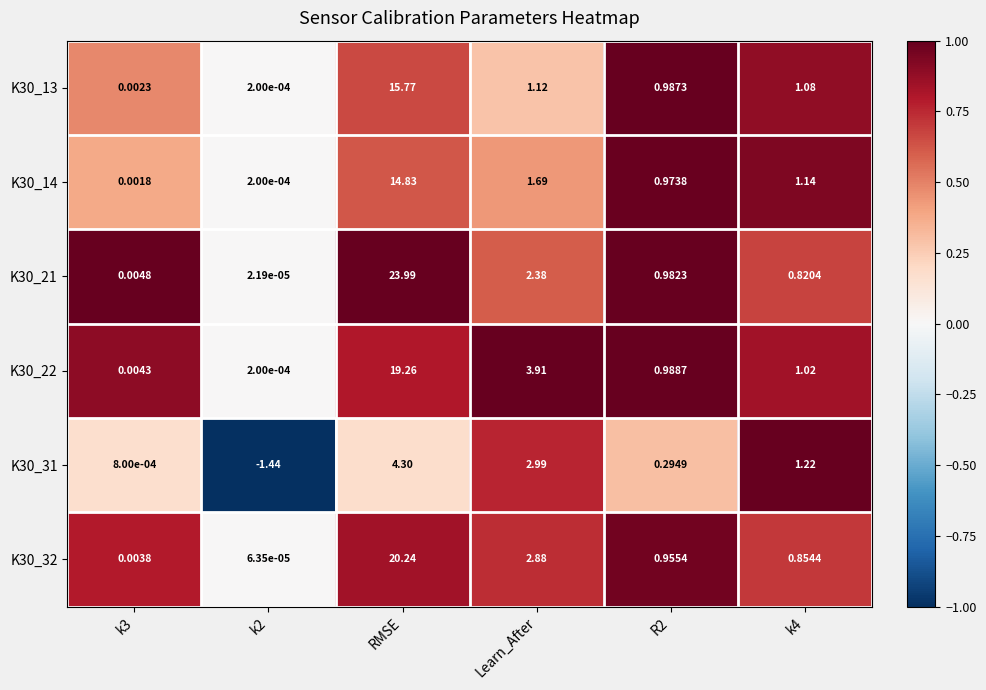

Where does the K30_13 series first go above 1?

RMSE